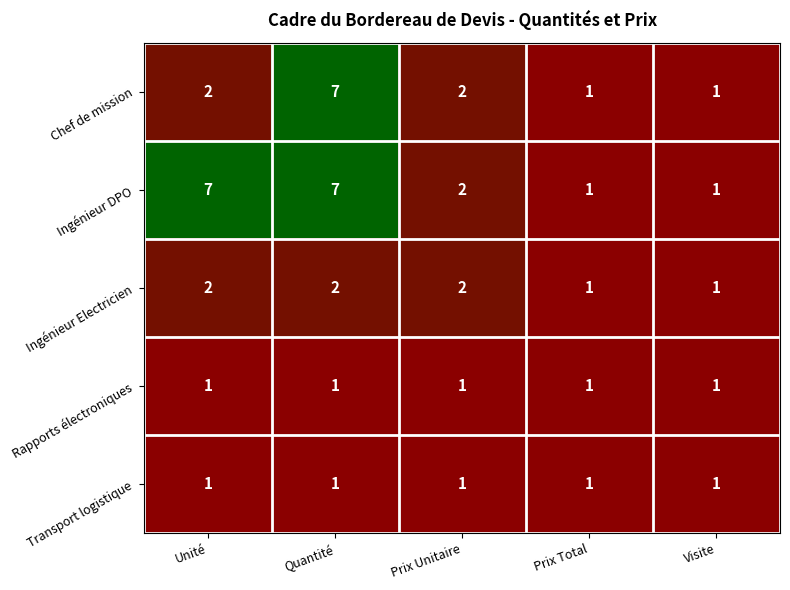

The Rapports électroniques series shows 1 at Prix Total. True or false?

True